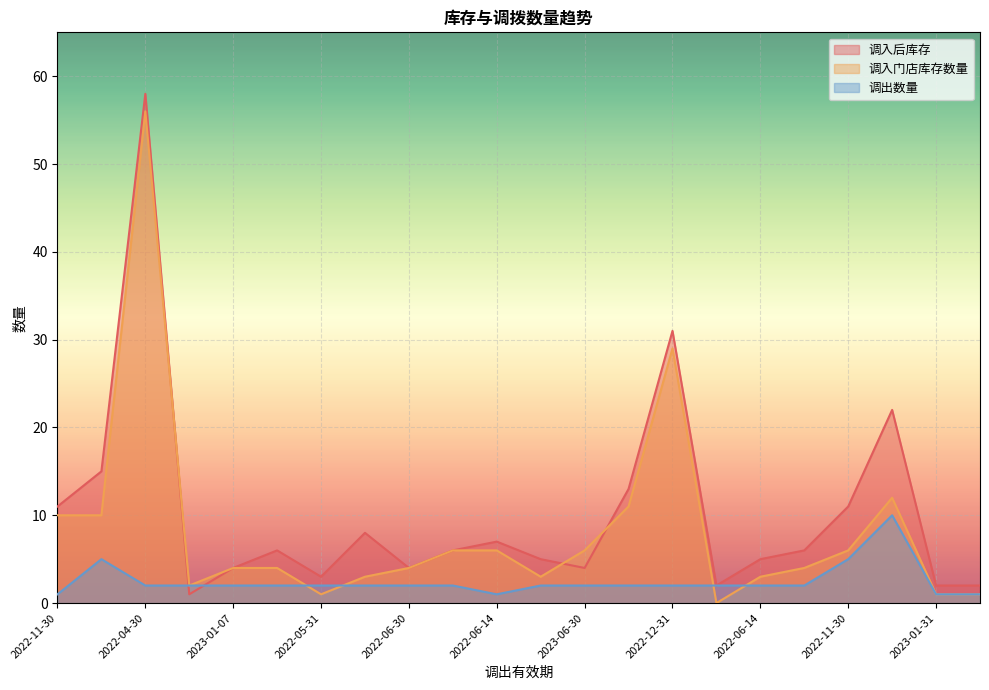

What is the total value across all series at 2022-12-31?

62